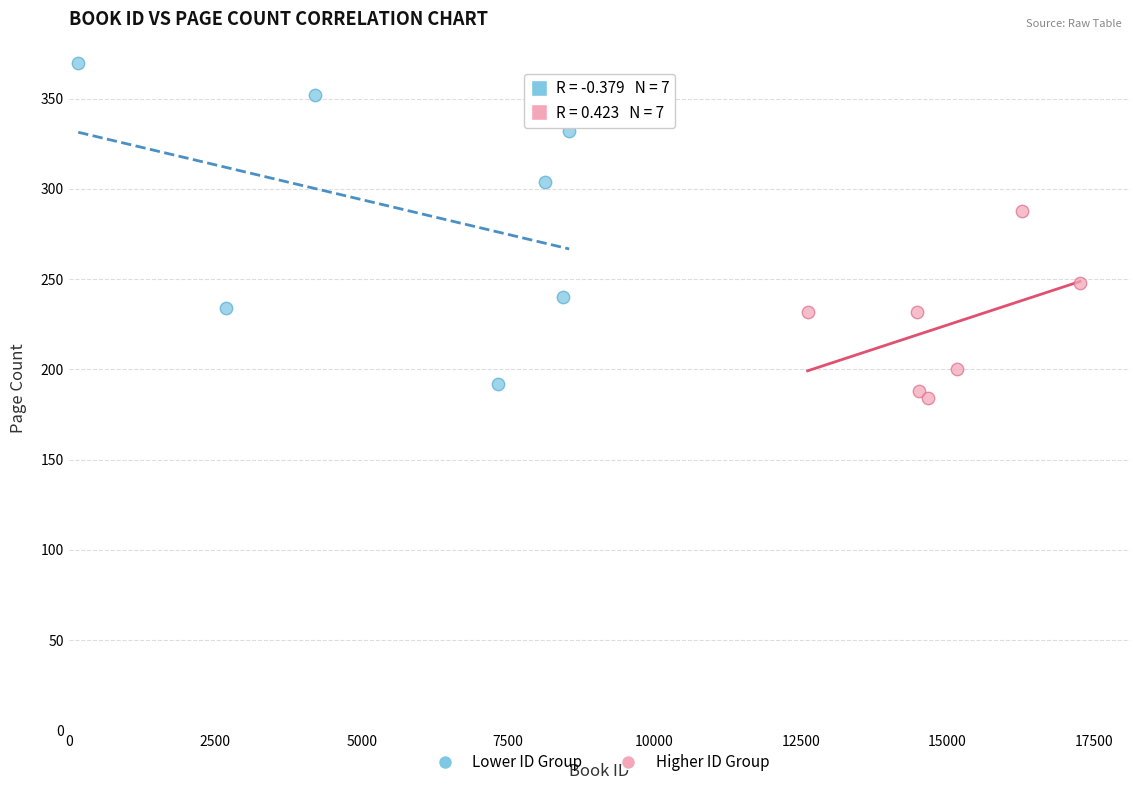

Which series has the largest Y range (max minus min)?

Lower ID Group